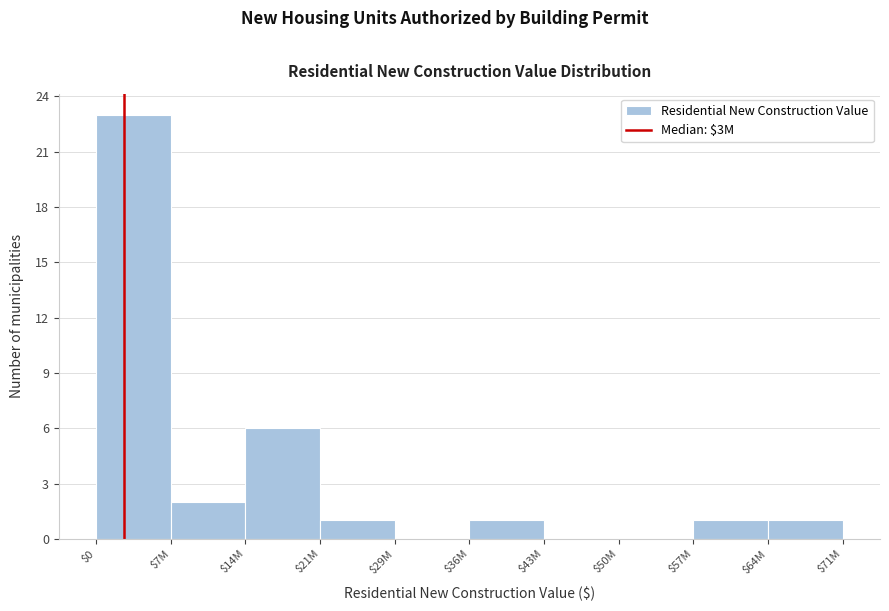

At which category does the chart reach its peak across all series?

$0